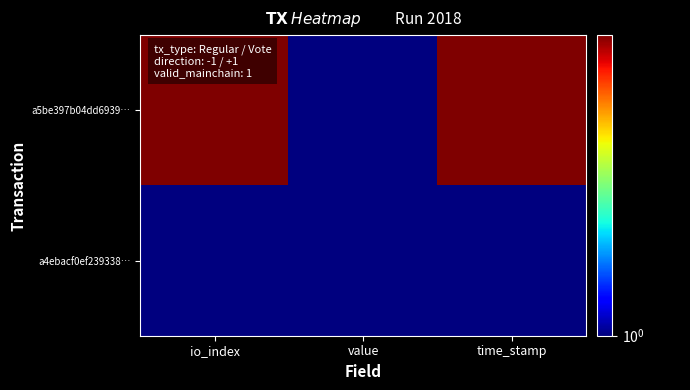

Which label corresponds to the largest value in the chart?

io_index